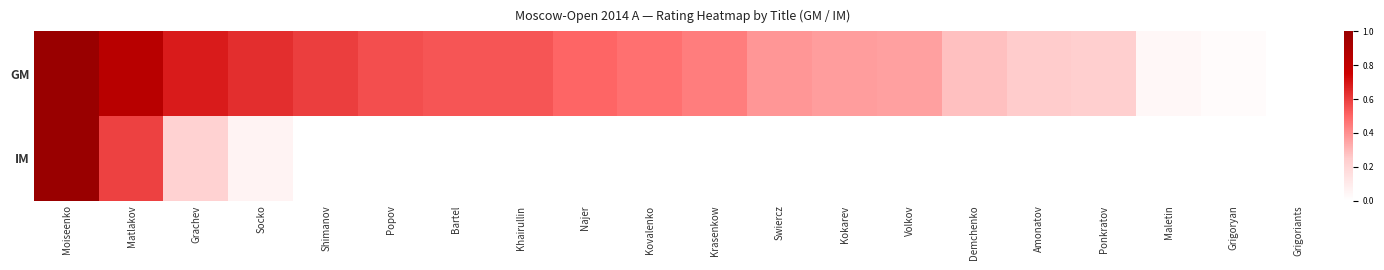

Reading right to left, transcribe all the data shown in this chart.

GM: Grigoriants=0.0	Grigoryan=0.0	Maletin=0.0	Ponkratov=0.2	Amonatov=0.2	Demchenko=0.3	Volkov=0.4	Kokarev=0.4	Swiercz=0.4	Krasenkow=0.4	Kovalenko=0.5	Najer=0.5	Khairullin=0.5	Bartel=0.5	Popov=0.6	Shimanov=0.6	Socko=0.6	Grachev=0.7	Matlakov=0.8	Moiseenko=1.0
IM: Grigoriants=0.0	Grigoryan=0.0	Maletin=0.0	Ponkratov=0.0	Amonatov=0.0	Demchenko=0.0	Volkov=0.0	Kokarev=0.0	Swiercz=0.0	Krasenkow=0.0	Kovalenko=0.0	Najer=0.0	Khairullin=0.0	Bartel=0.0	Popov=0.0	Shimanov=0.0	Socko=0.1	Grachev=0.2	Matlakov=0.6	Moiseenko=1.0